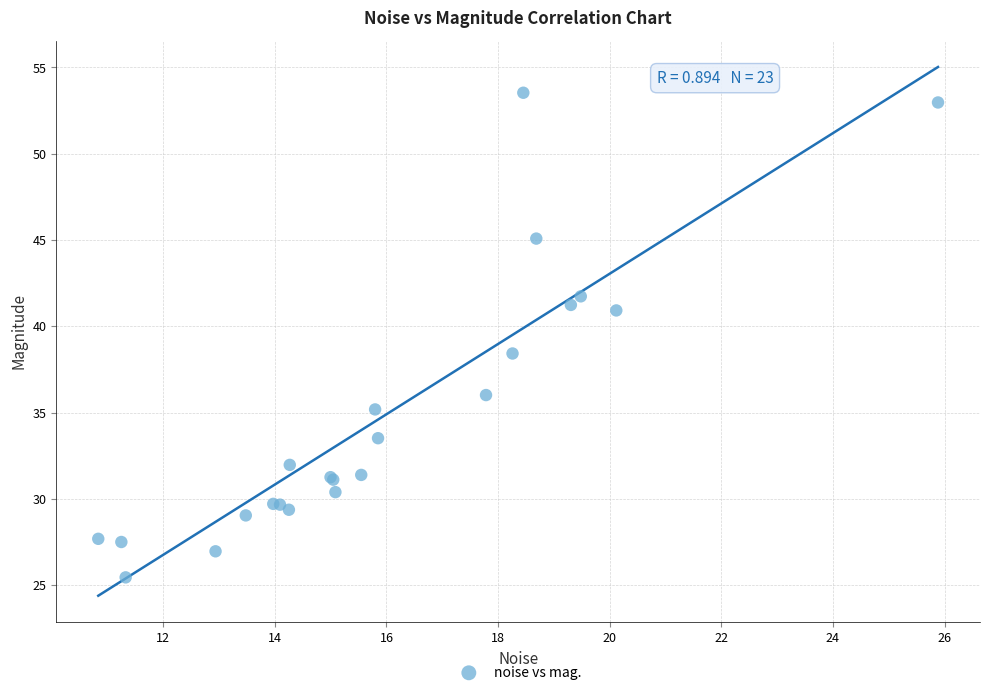

What Y value in the scatter plot is closest to 39?

38.4